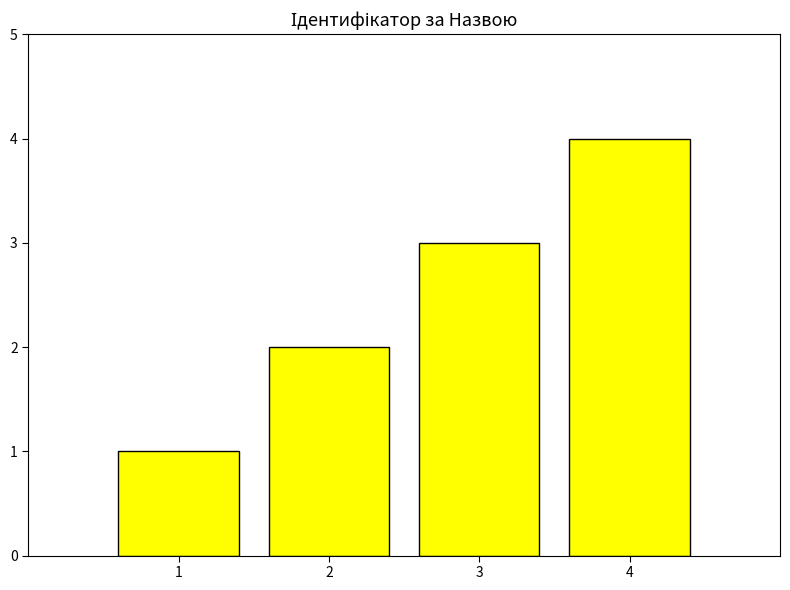

What is the sum of the values at 4 and 2?

6